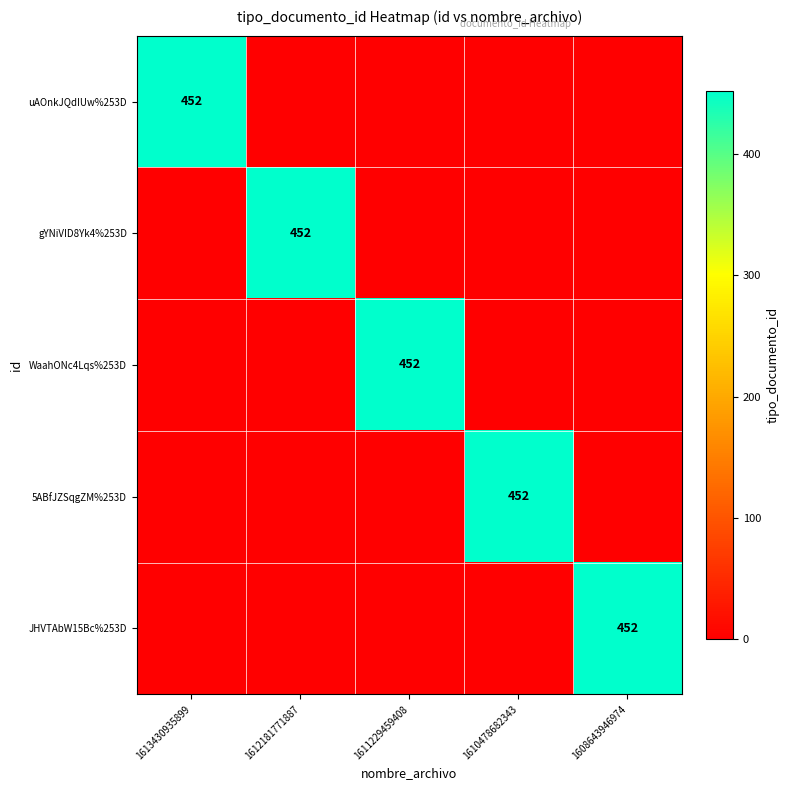

Where is 5ABfJZSqgZM%253D nearest to the value 226?

1613430935899